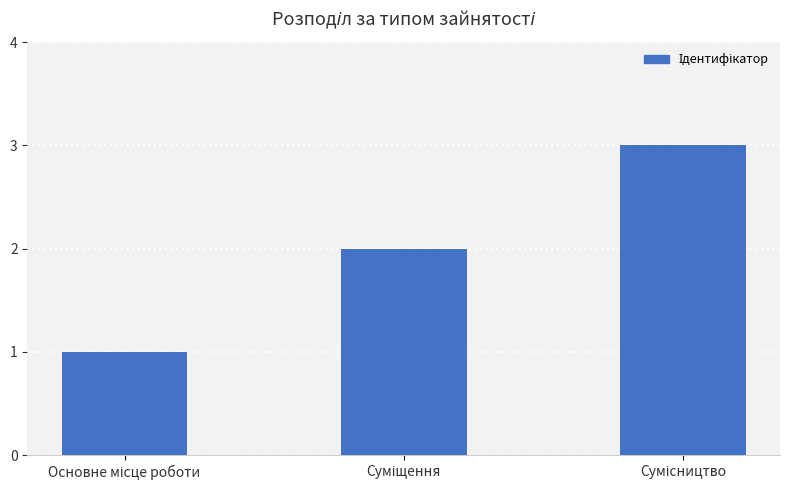

Are the bars grouped side by side (vs. stacked)?

No